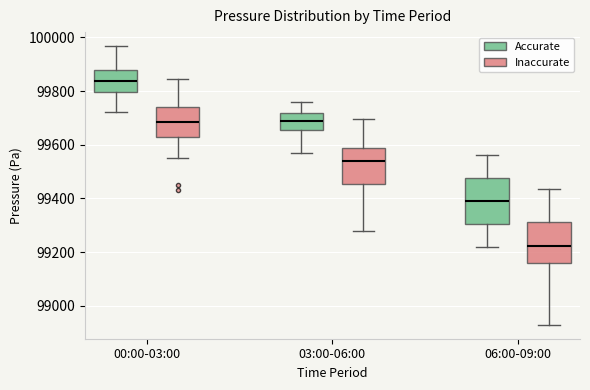

Reading left to right, transcribe this box plot: for each box, give where its median line is, the range the box spans, and where its two whiskers end, as read against the y-axis. The values are not printed on the chart, so give them approximately, as read against the axis.

00:00-03:00 (Accurate): median 99840, box 99800 to 99880, whiskers 99720 to 99960
00:00-03:00 (Inaccurate): median 99680, box 99620 to 99740, whiskers 99540 to 99840
03:00-06:00 (Accurate): median 99700, box 99660 to 99720, whiskers 99580 to 99760
03:00-06:00 (Inaccurate): median 99540, box 99460 to 99580, whiskers 99280 to 99700
06:00-09:00 (Accurate): median 99400, box 99300 to 99480, whiskers 99220 to 99560
06:00-09:00 (Inaccurate): median 99220, box 99160 to 99320, whiskers 98920 to 99440